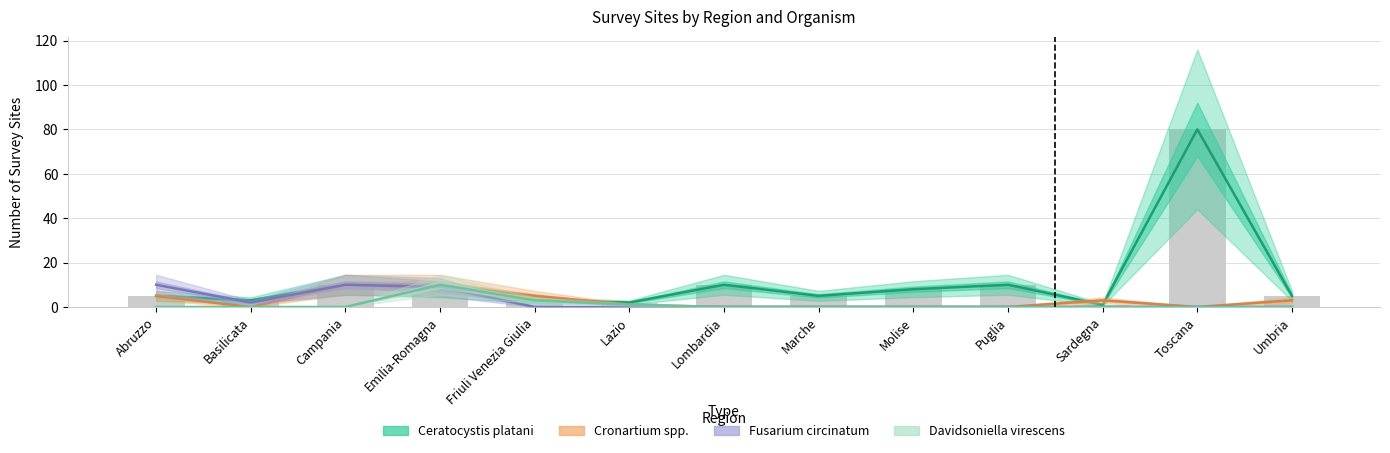

What is the label of the 9th bar from the left?

Molise